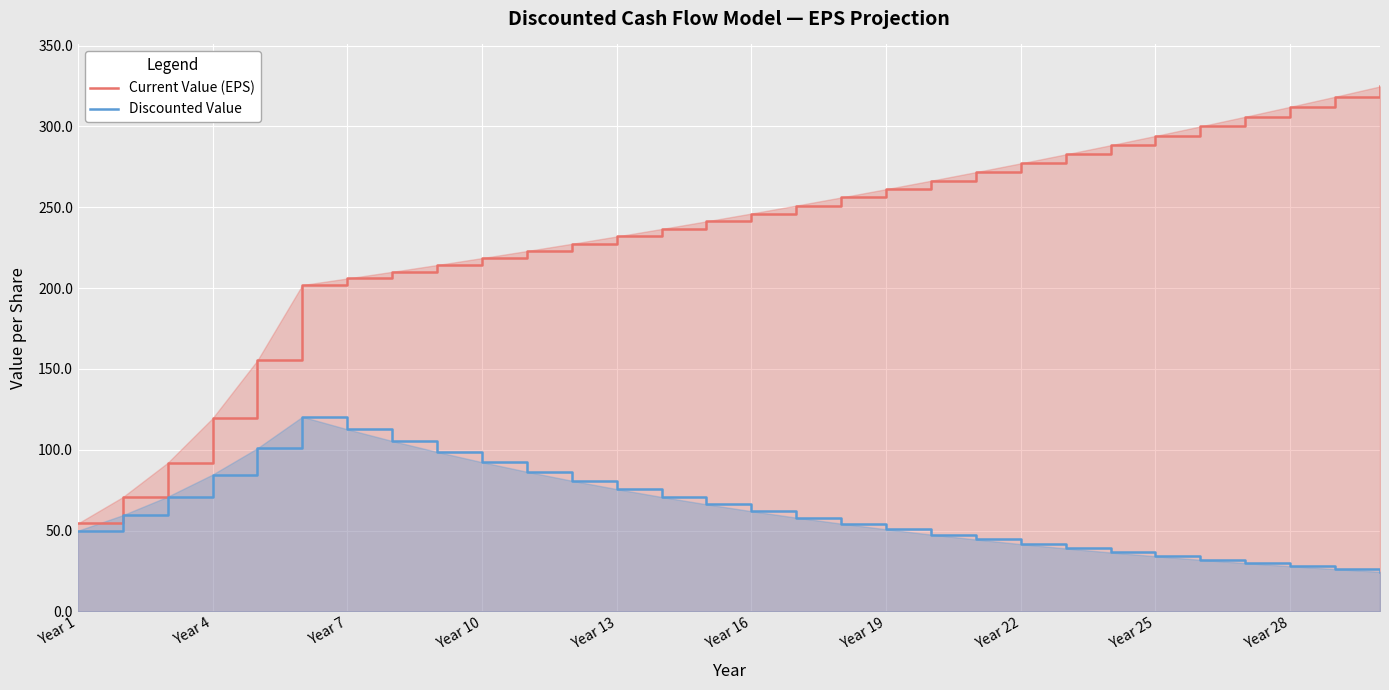

True or false: Current Value (EPS) has a value of 312.1 at Year 28.

True